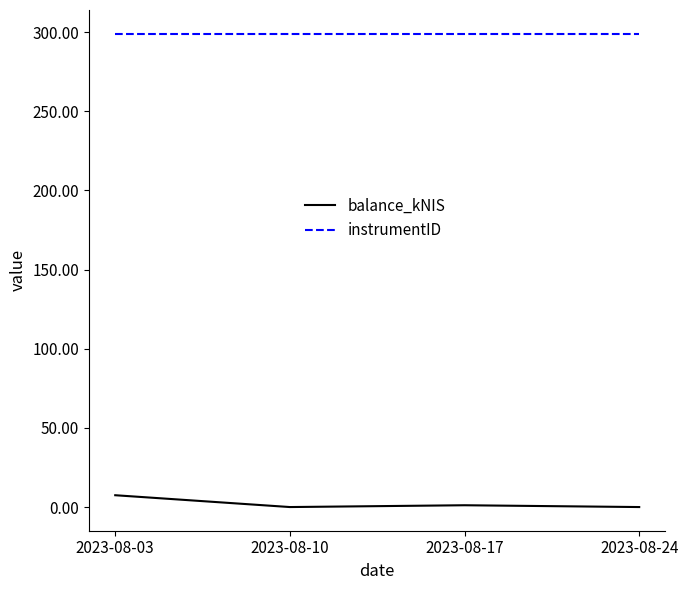

What is the spread (max minus min) of values at 2023-08-03?

291.5